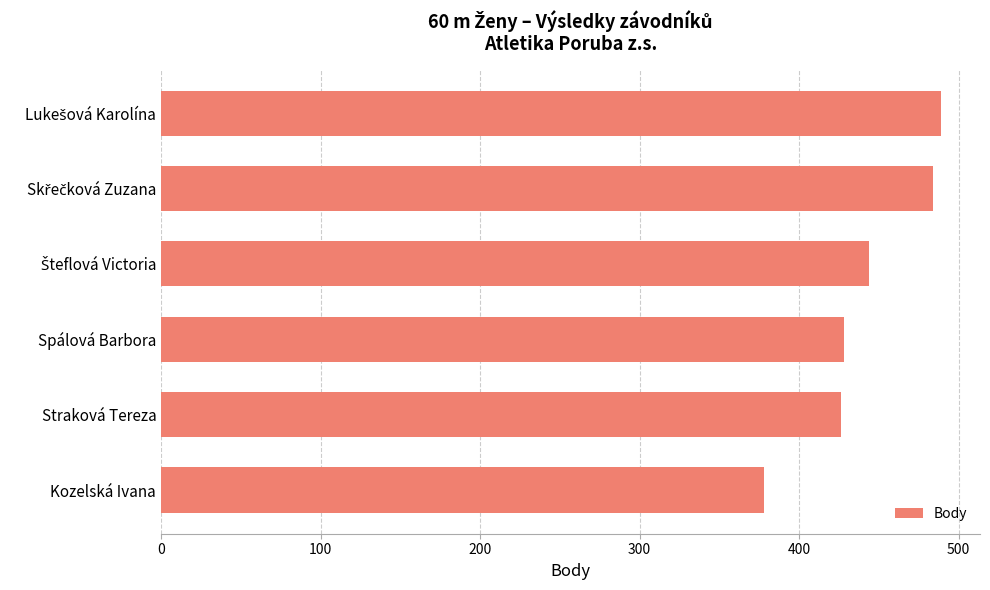

How many data points are less than 444?

3